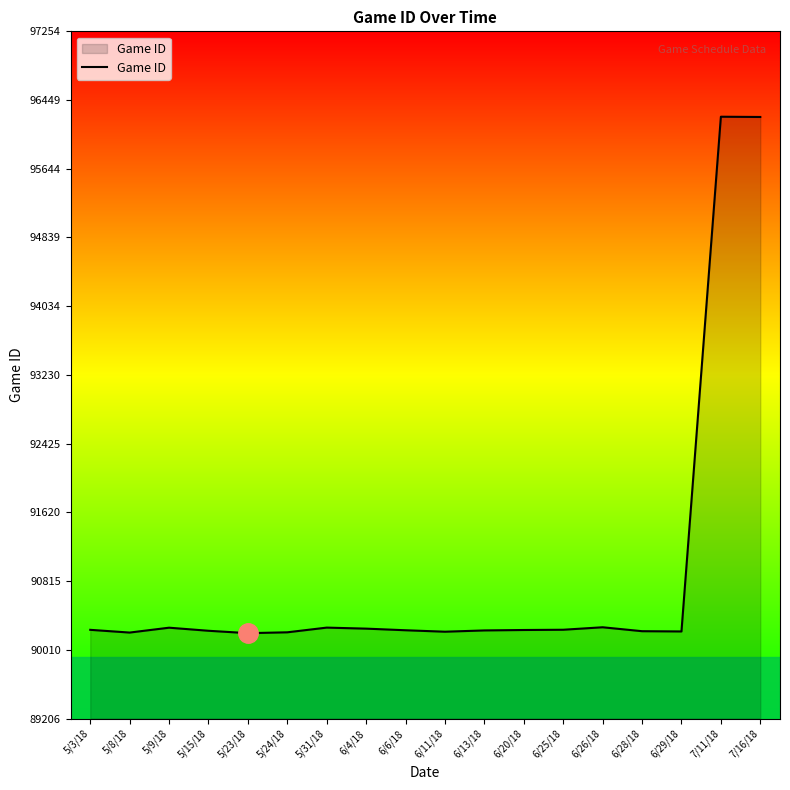

What is the difference between the maximum and second lowest values?

6041